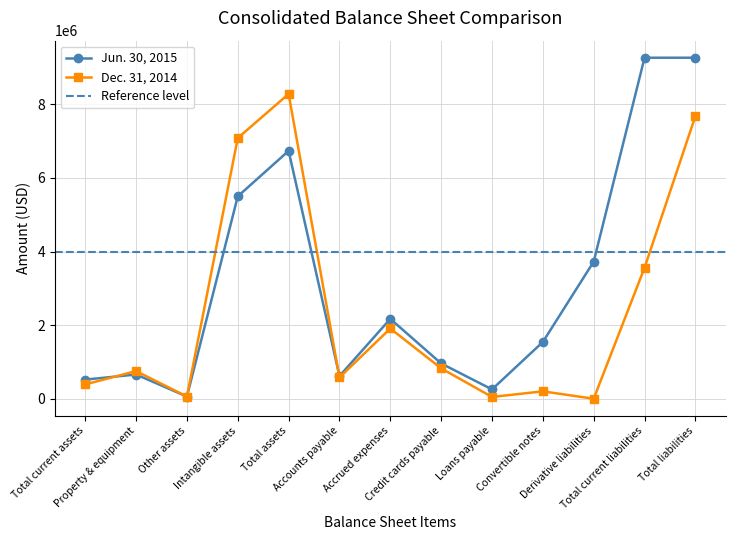

Which label corresponds to the smallest value in the chart?

Derivative liabilities